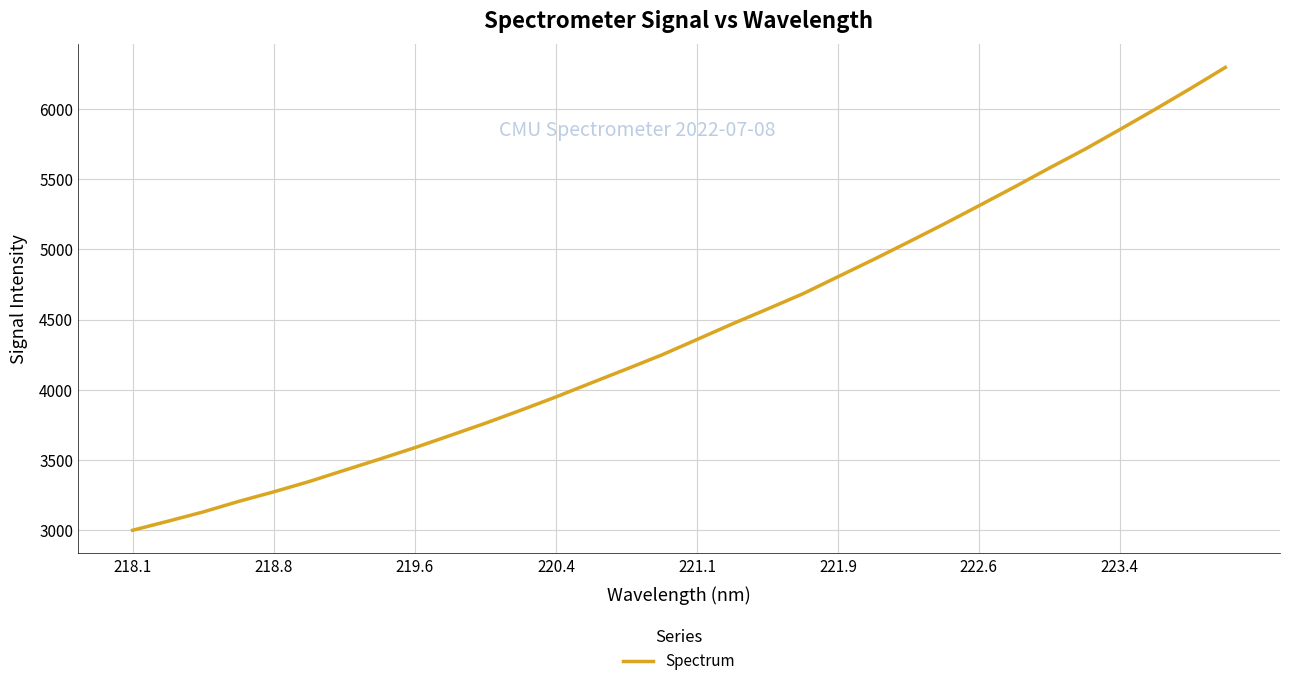

What is the difference between the maximum and minimum values?

3296.9